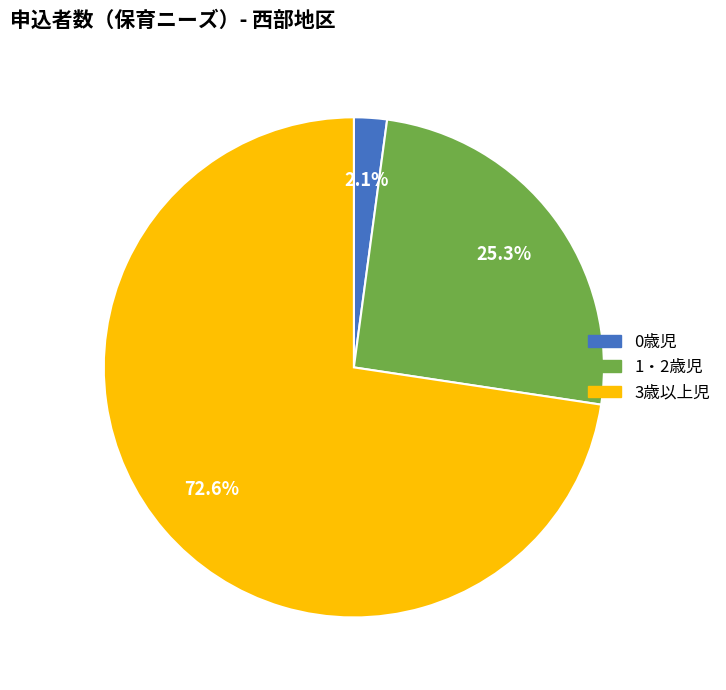

How many slices are in this pie chart?

3